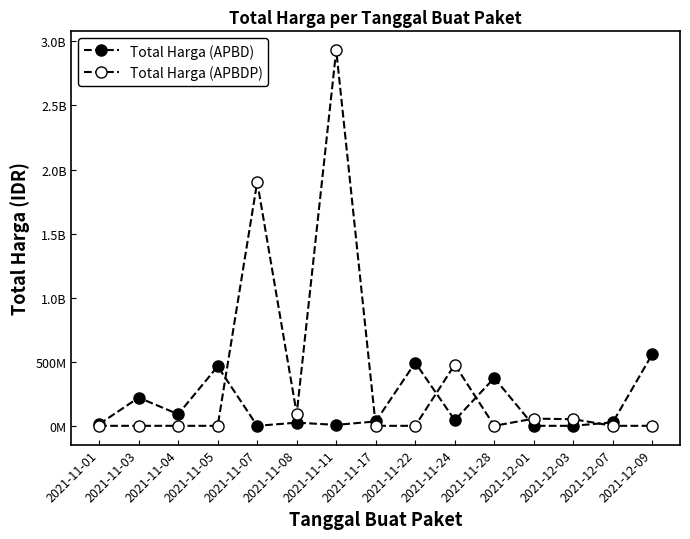

Between 2021-12-07 and 2021-12-09, which series saw the biggest shift?

Total Harga (APBD)